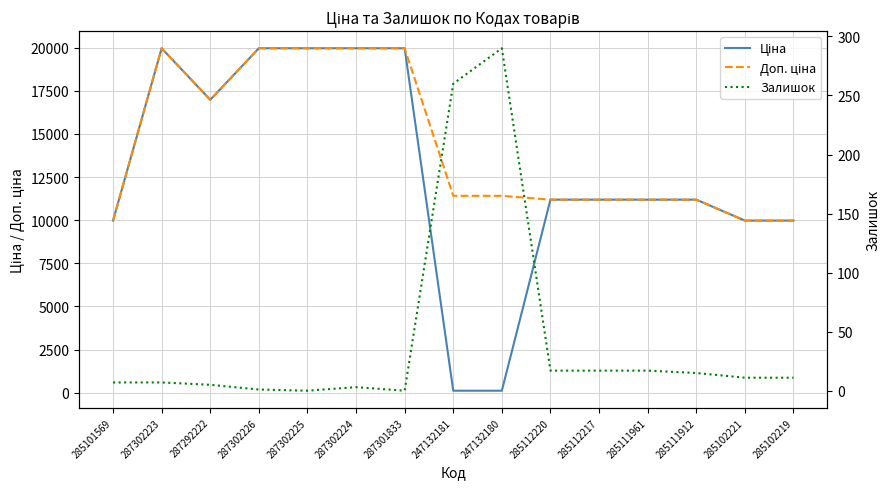

Which category has the lowest value across all series?

287302225